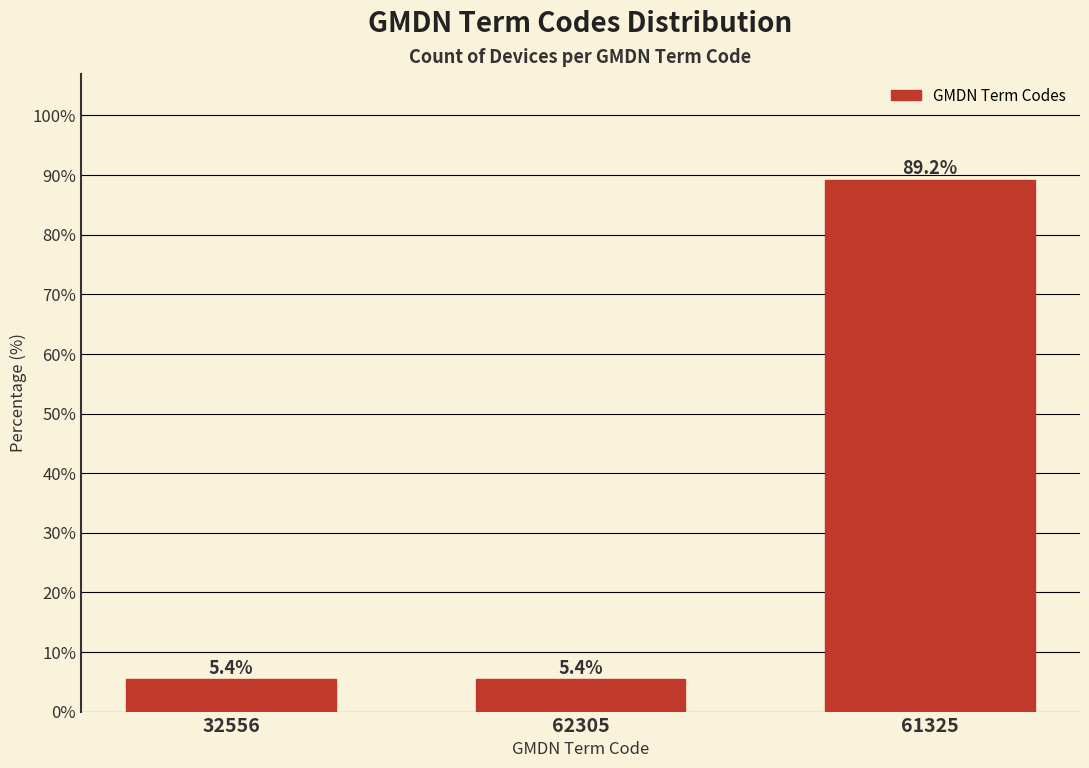

Reading left to right, transcribe all the data shown in this chart.

5.4	5.4	89.2